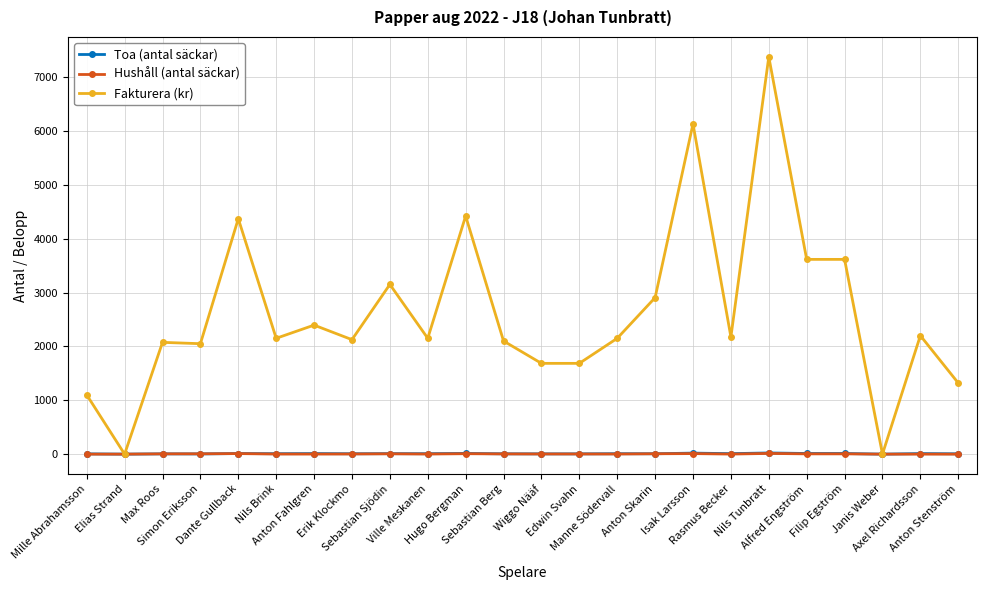

What is the difference between the maximum and minimum values in the Fakturera (kr) series?

7375